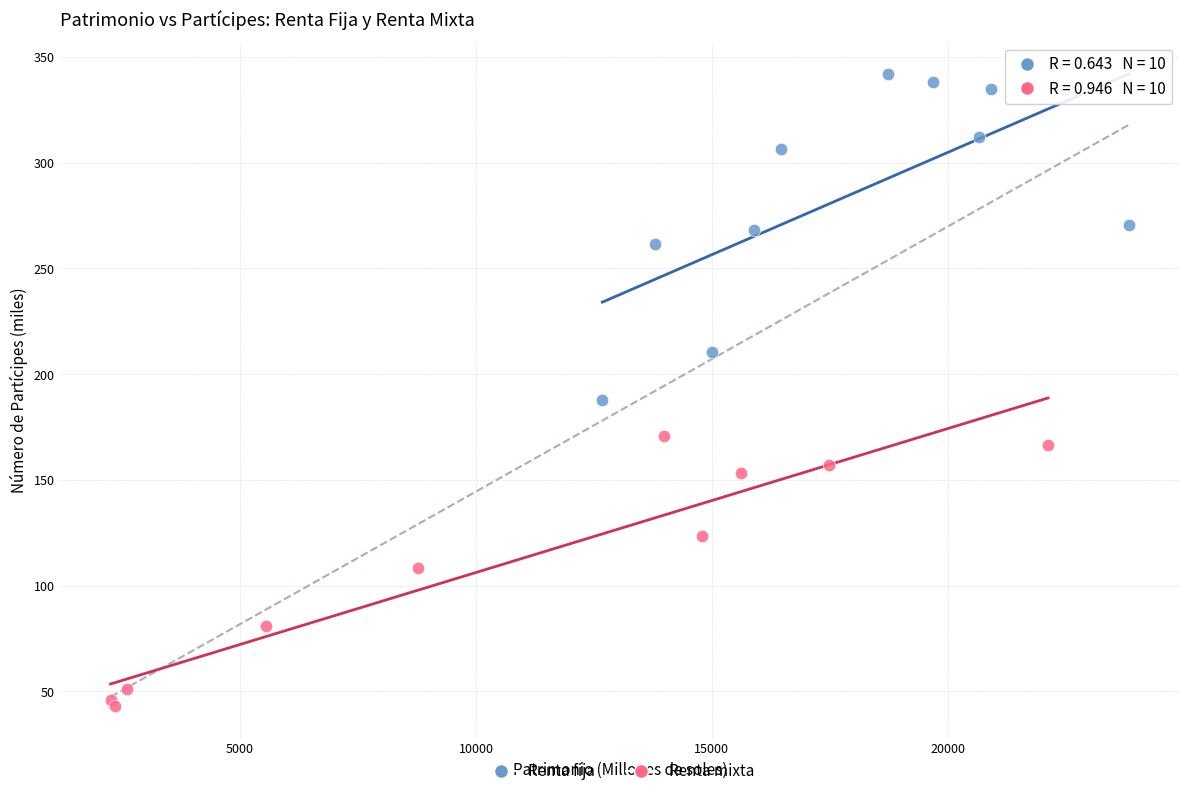

Which series reaches the minimum Y coordinate?

Renta mixta